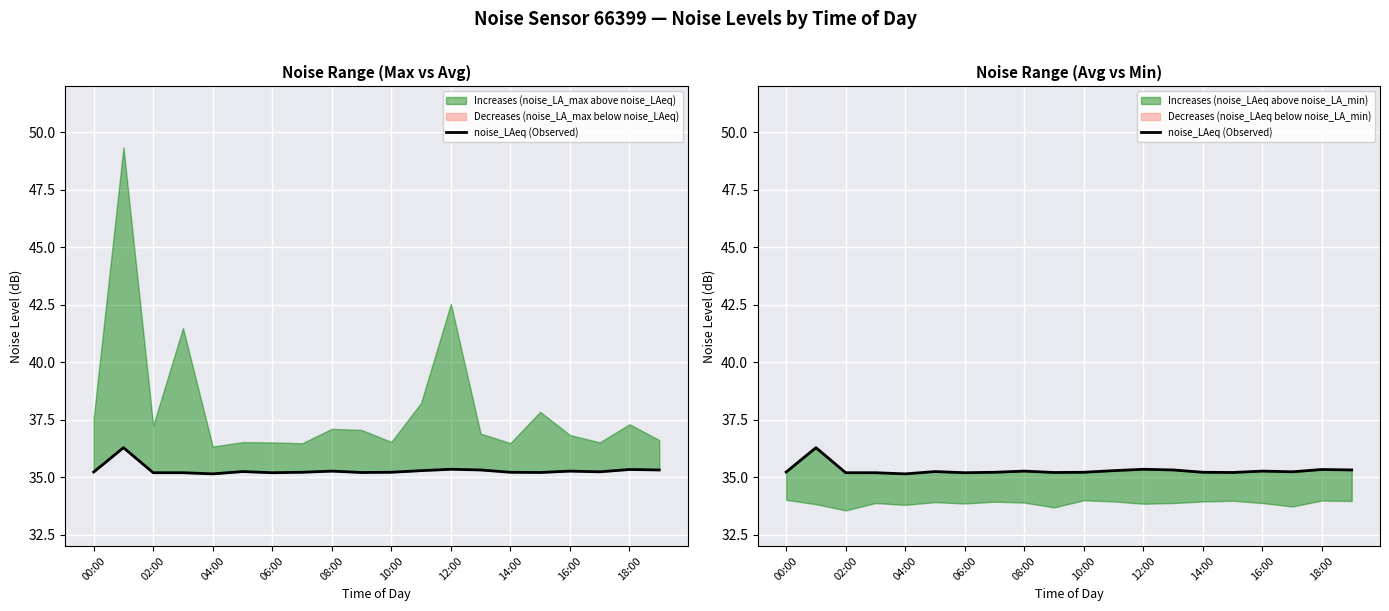

How many lines are shown in the chart?

1